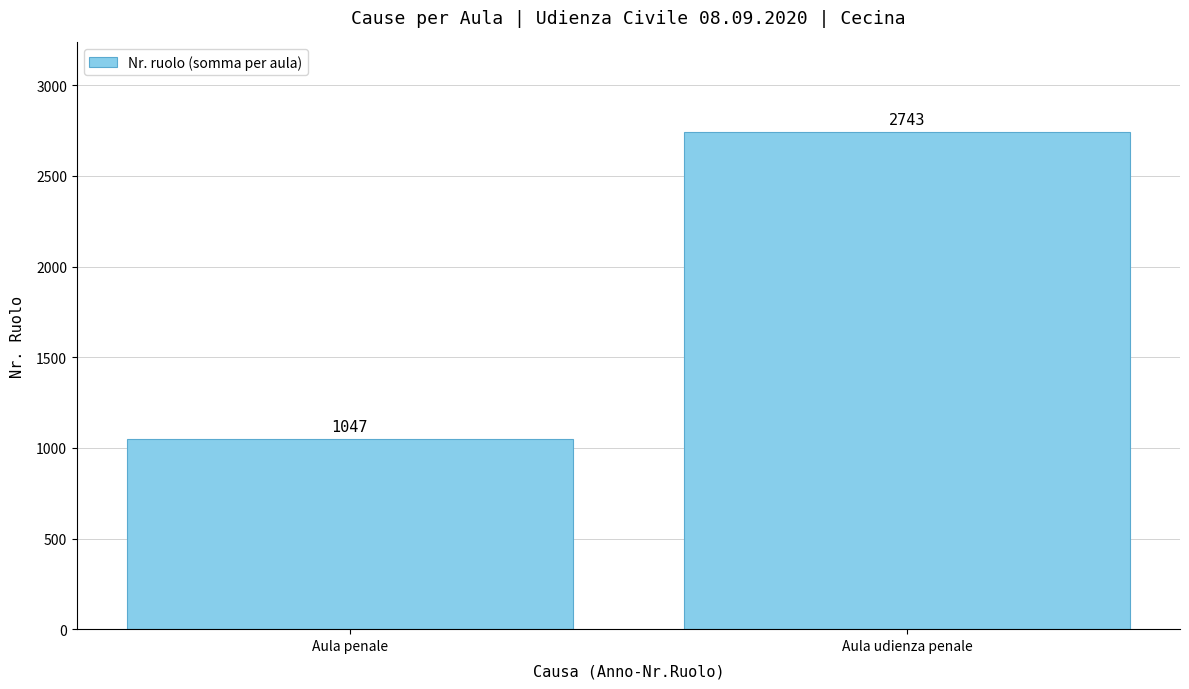

List the labels in order of value, largest first.

Aula udienza penale, Aula penale